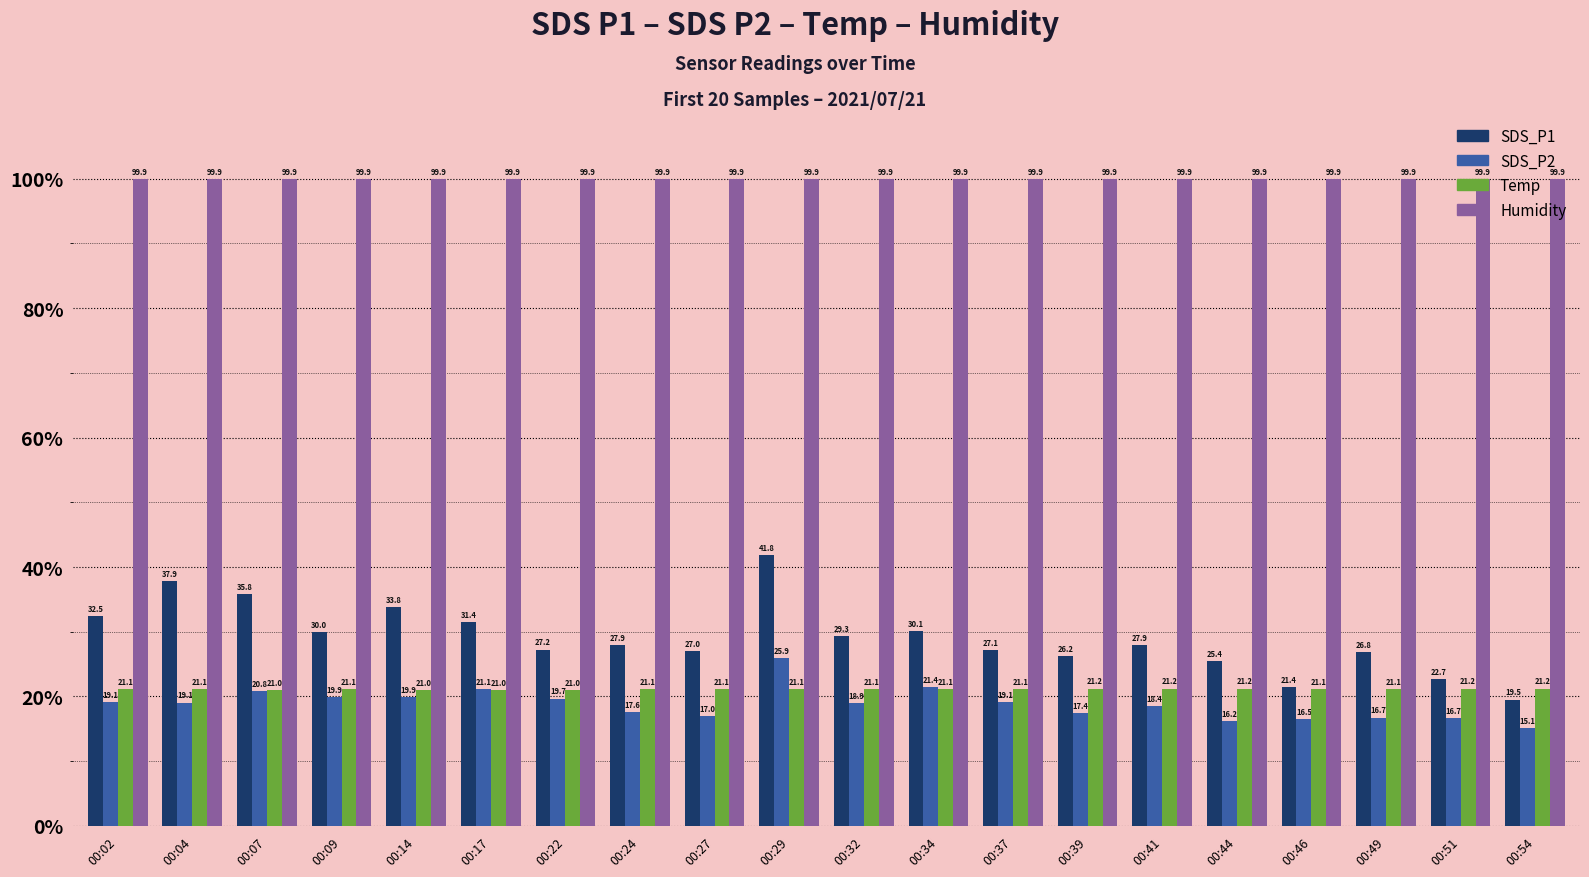

What is the total value across all series at 00:04?

177.9